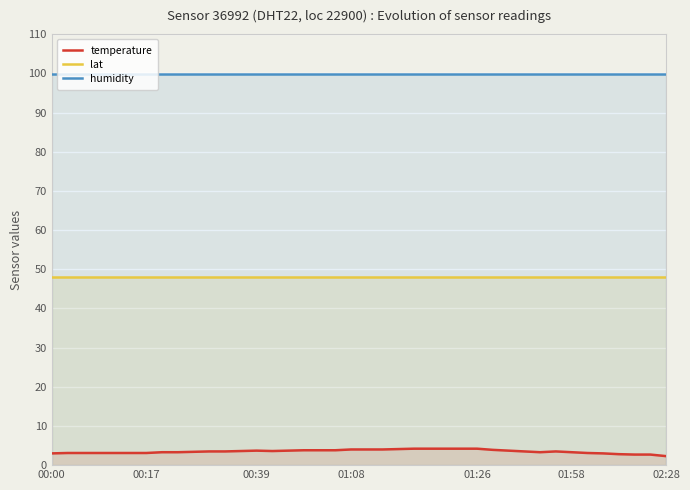

What is the maximum value for lat?

48.0